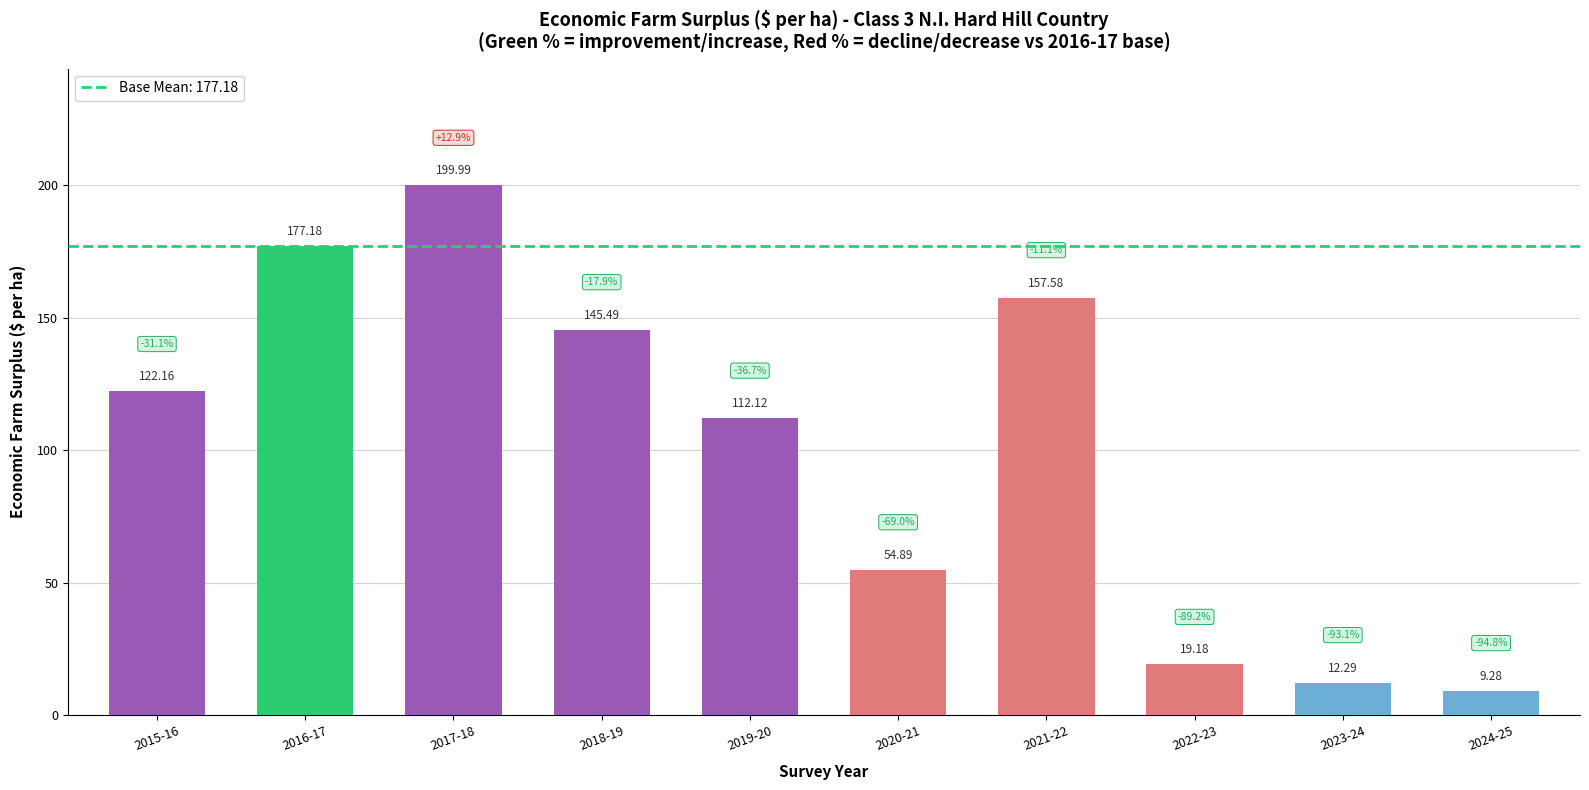

What is the change in value from 2016-17 to 2022-23?

-158.0